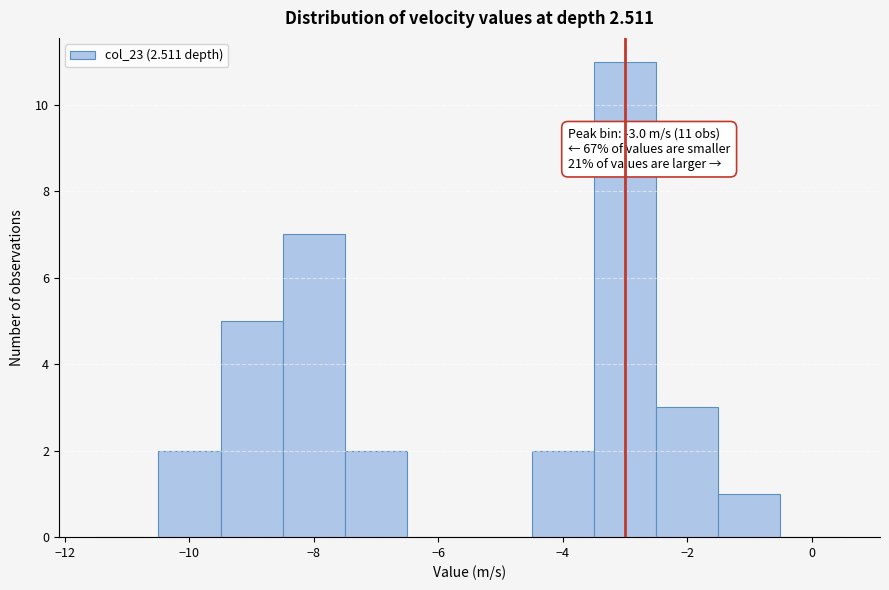

Over which range of the x-axis is the bar tallest?

-3.5 to -2.5